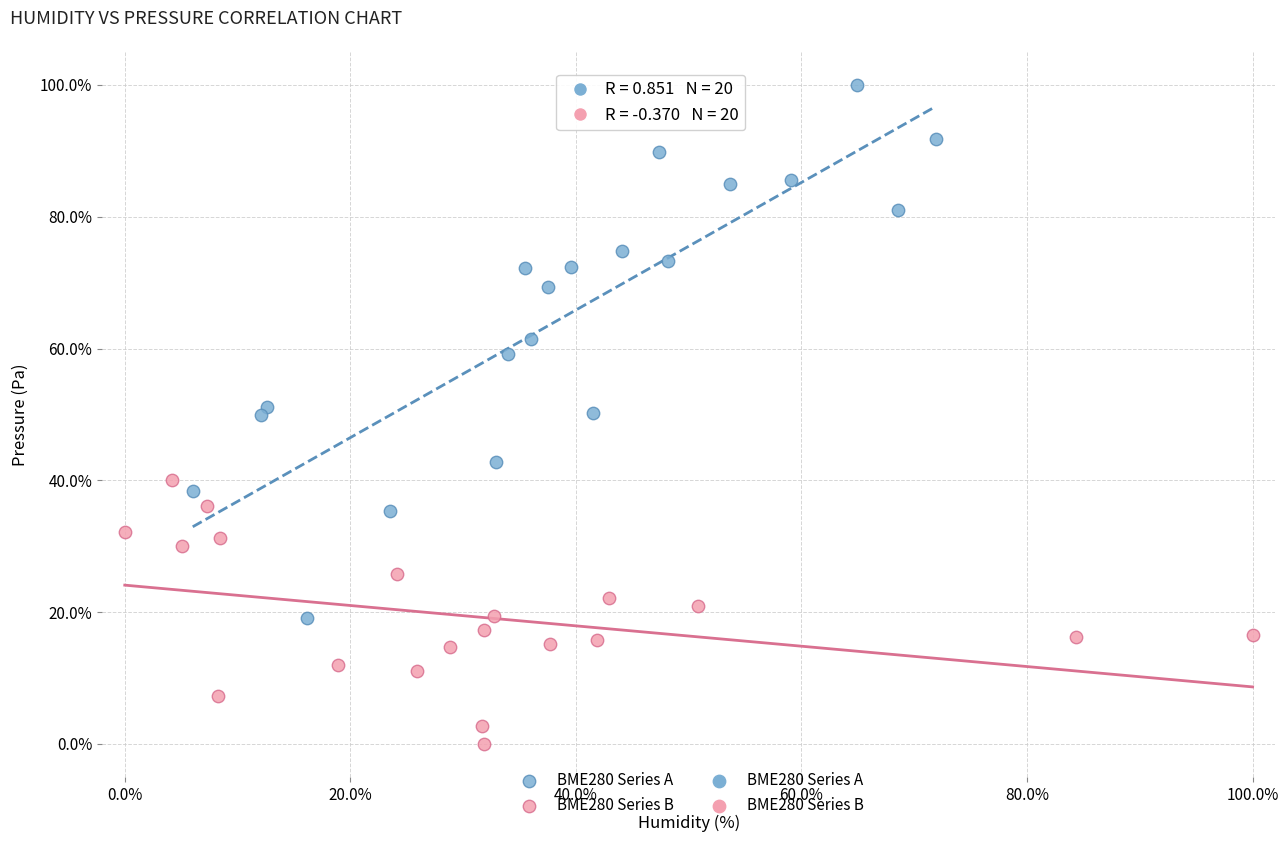

Which series reaches the maximum Y coordinate?

BME280 Series A